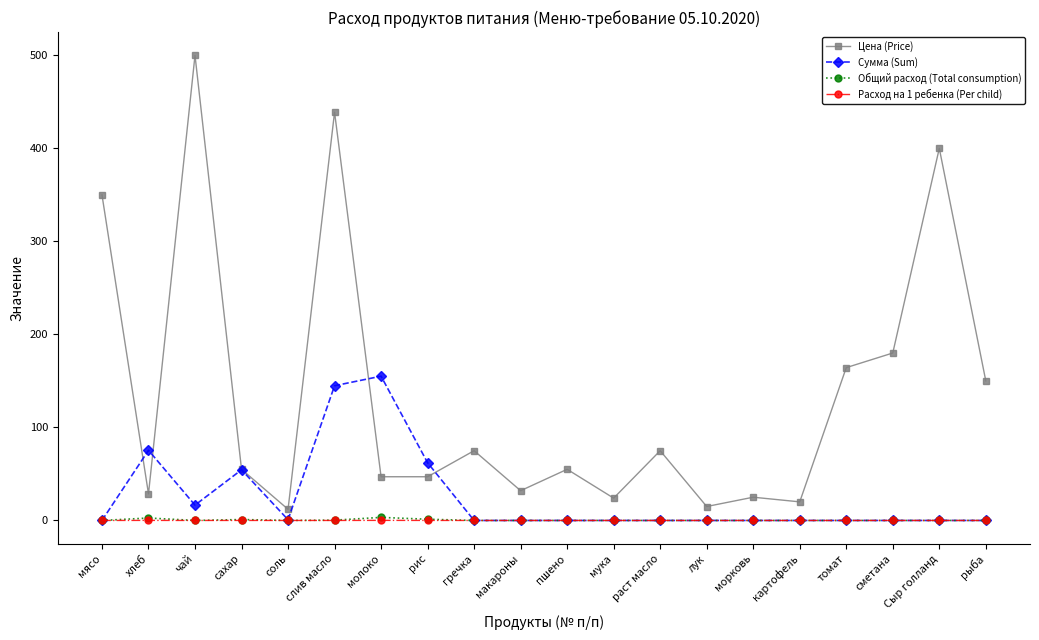

Is it true that Цена (Price) equals 180.0 at сметана?

True